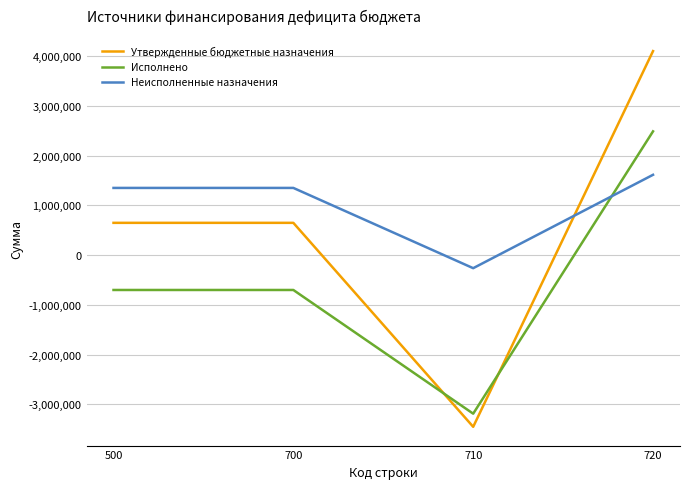

Which series has the widest spread of values?

Утвержденные бюджетные назначения